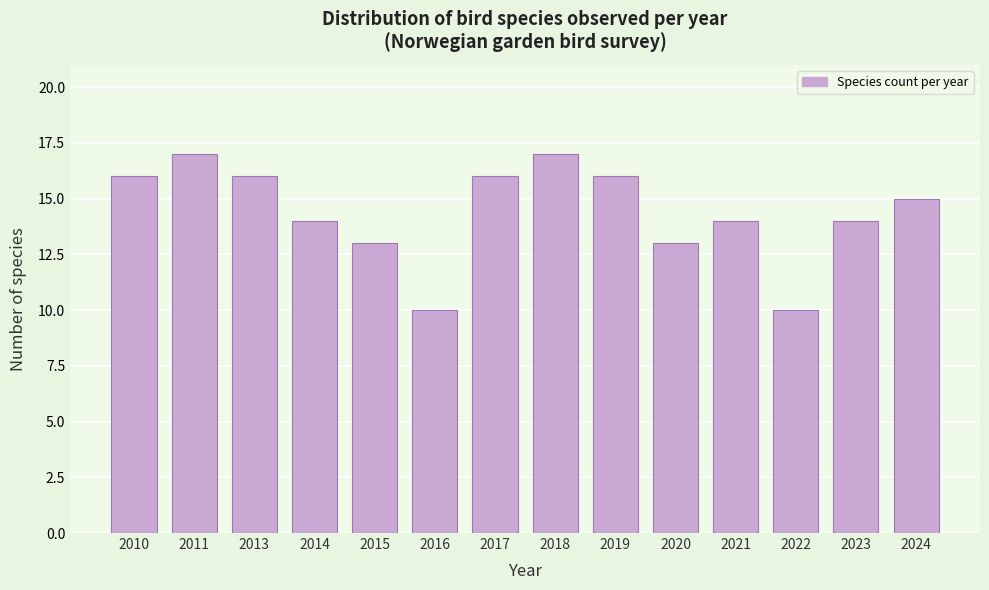

Reading left to right, extract all data points from this chart.

16	17	16	14	13	10	16	17	16	13	14	10	14	15